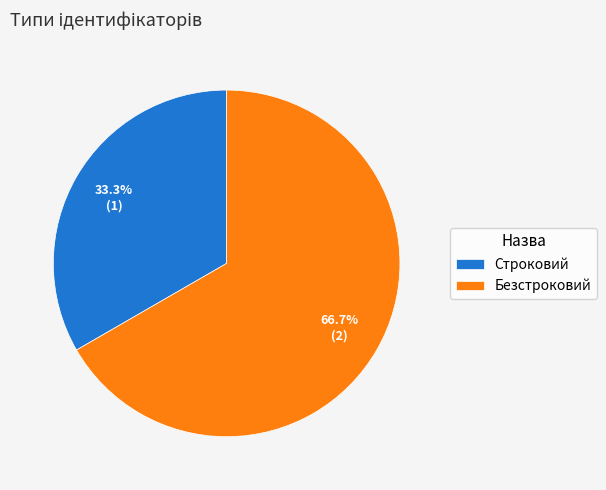

Is it true that Строковий is 33% of the pie?

True